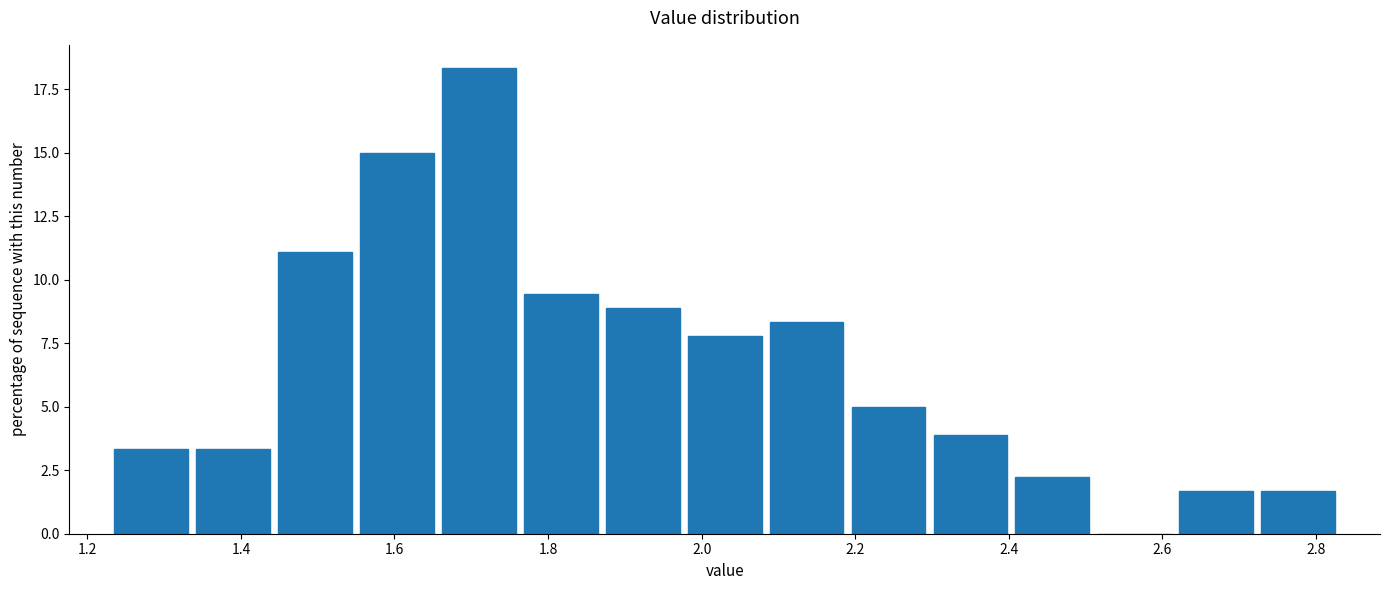

What is the height of the bar covering 1.24 to 1.34 on the x-axis? Neither the bar edges nor the heights are printed on the chart, so give them approximately, as read against the axes.

3.5